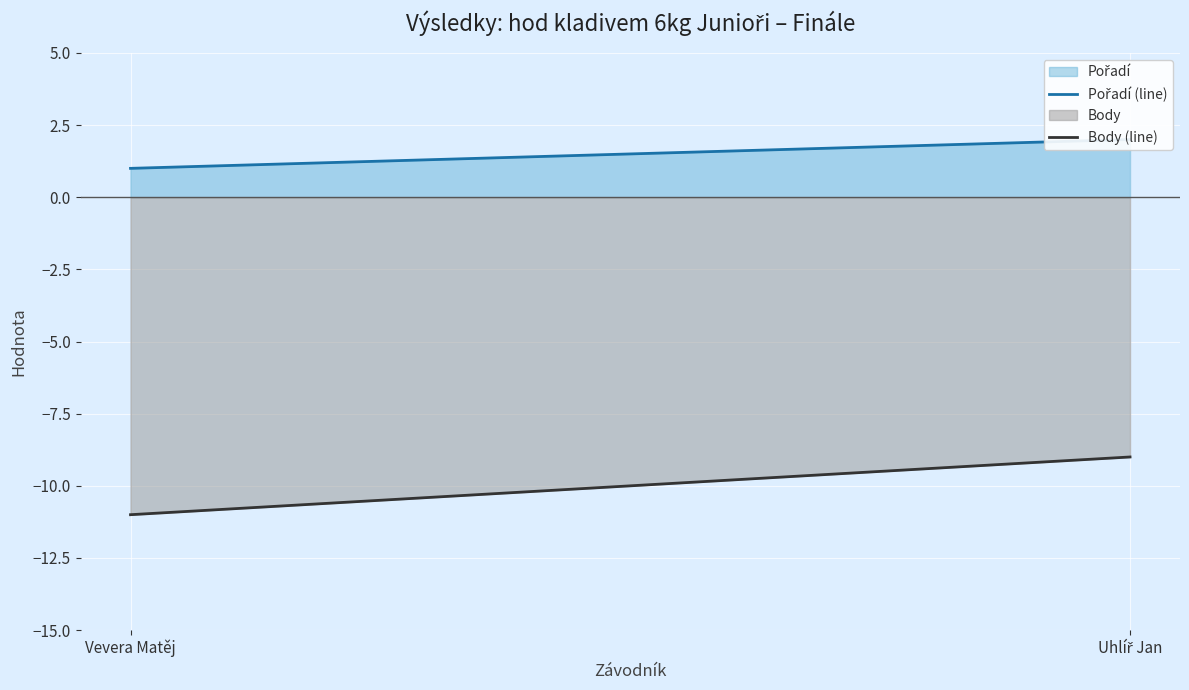

Count the Body (line) values in the range -11 to -9.

2